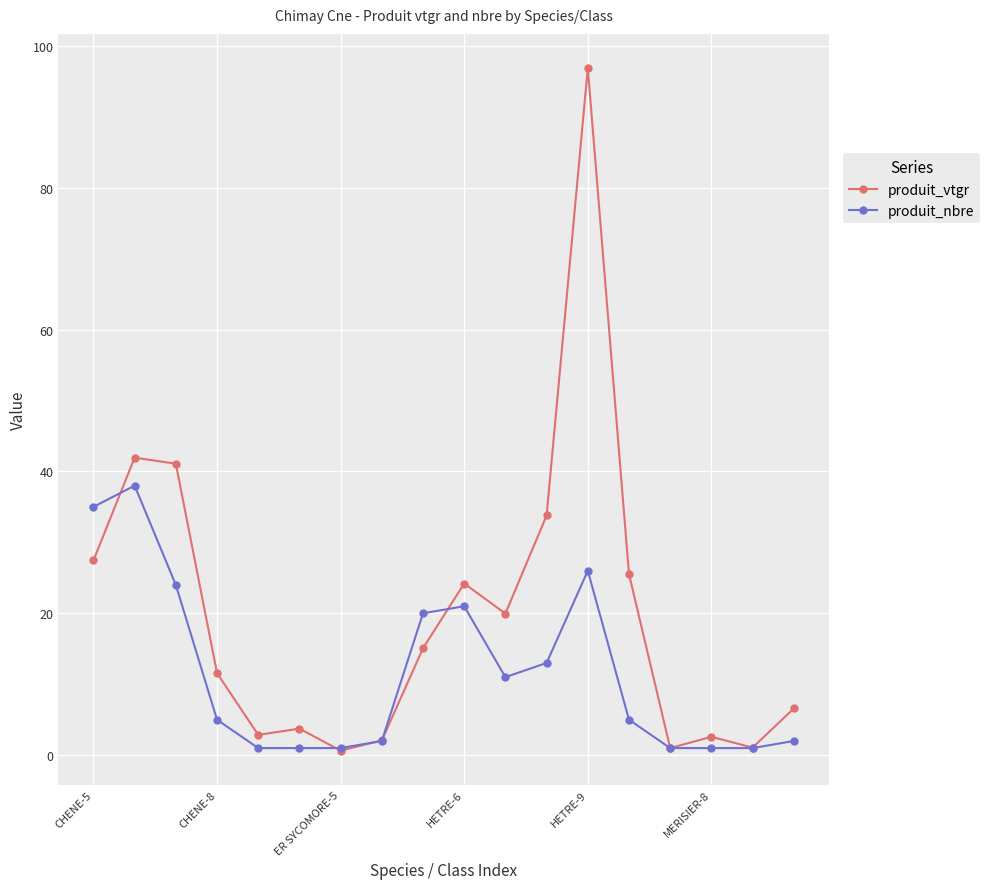

What is the value of the produit_vtgr point at the 3rd from the left?

41.1